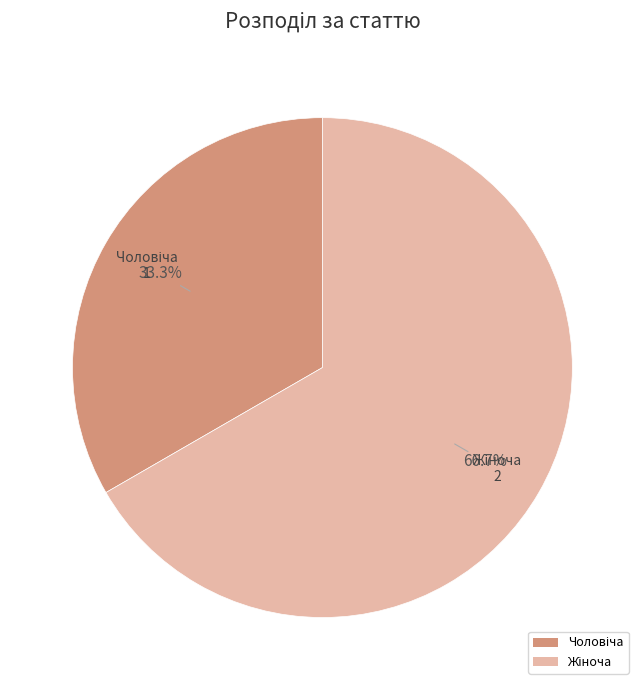

Is there a majority slice in this chart?

Yes